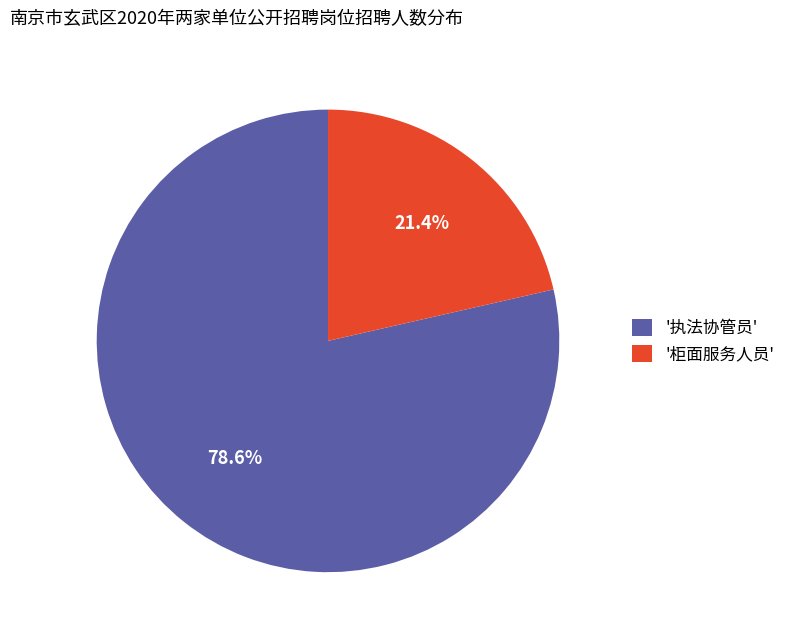

Which slice is the smallest?

'柜面服务人员'